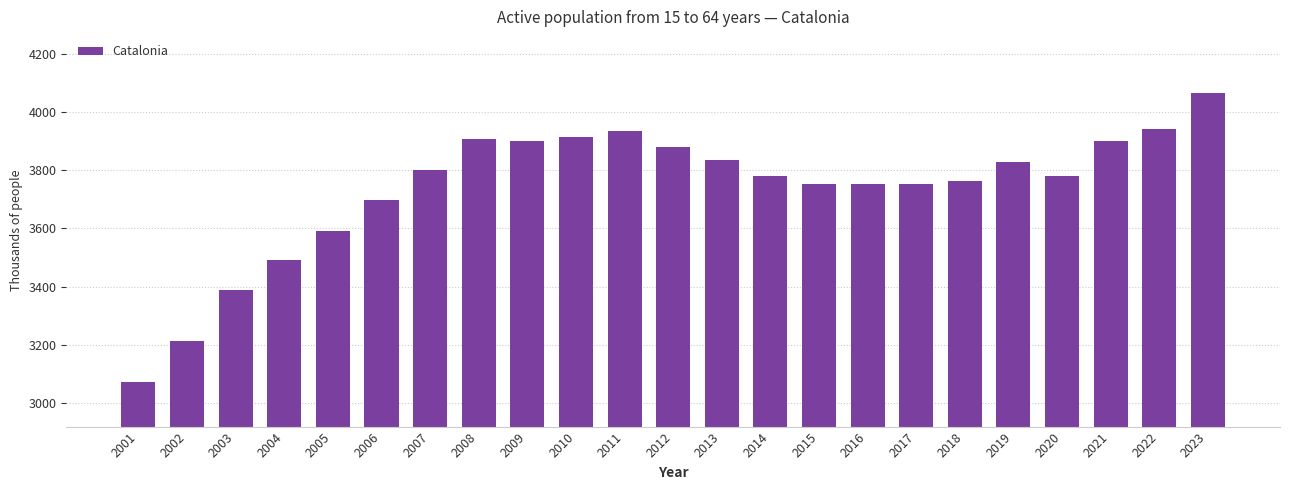

Count the number of data series in this chart.

1